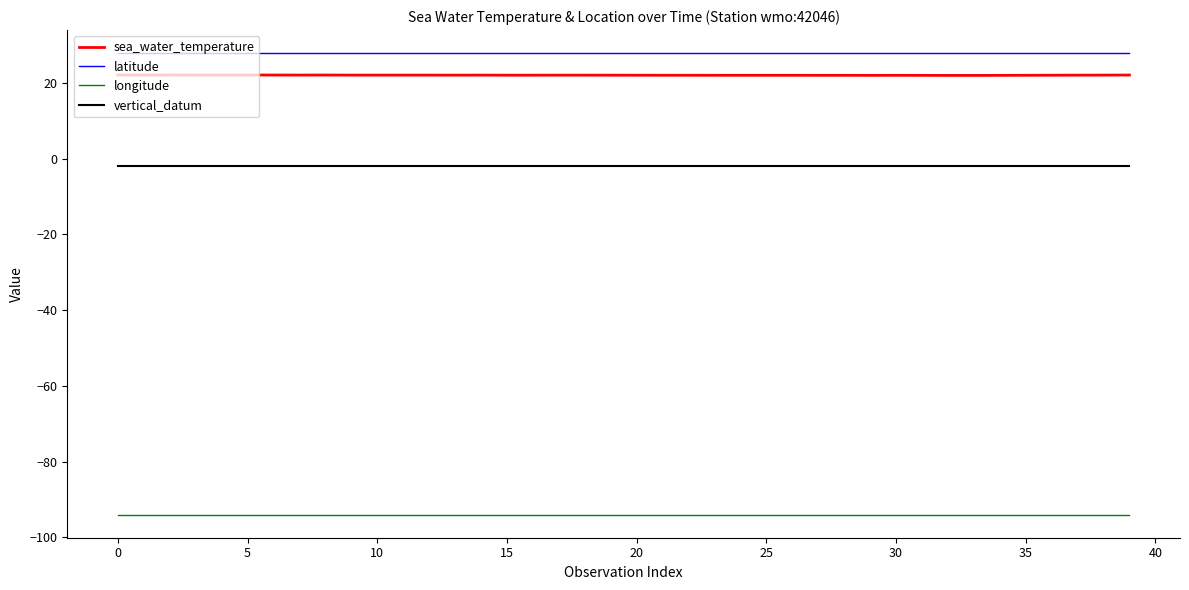

Which series has the largest total across all categories?

latitude